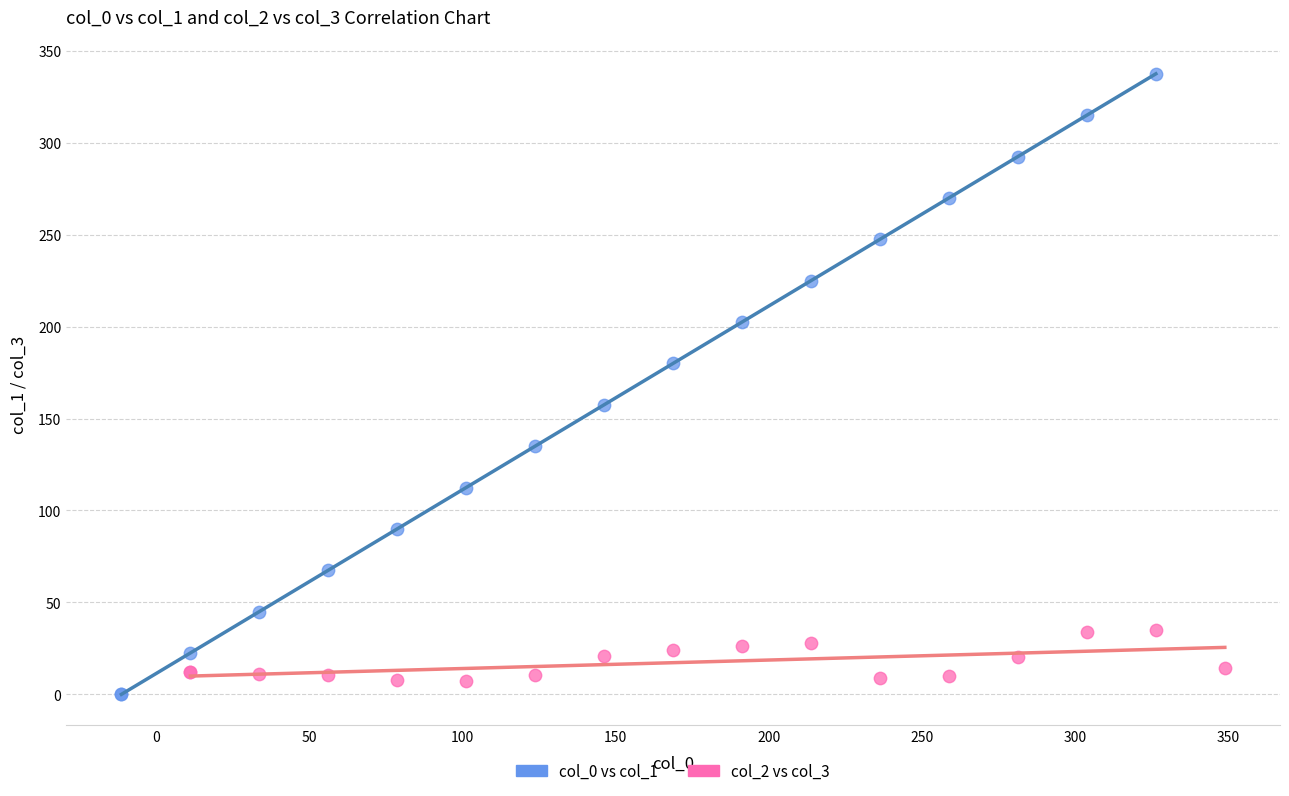

Which series has the largest Y range (max minus min)?

col_0 vs col_1